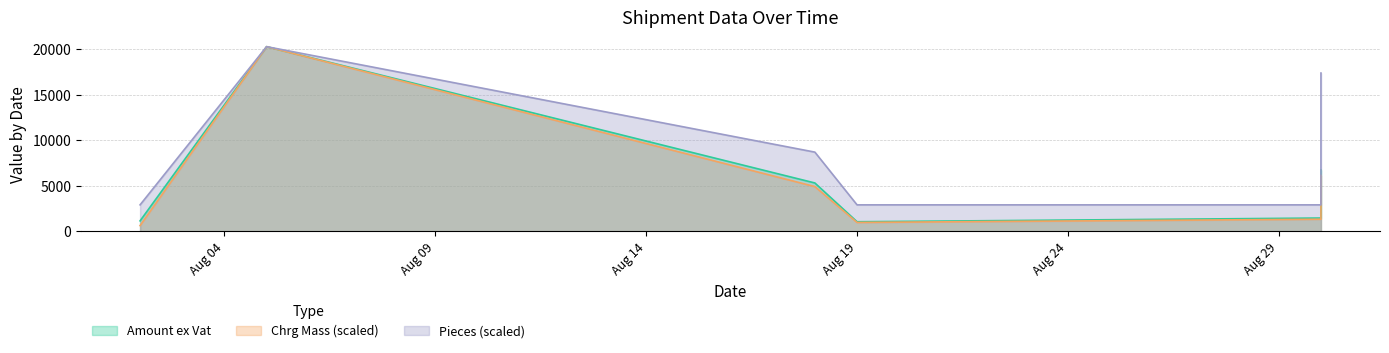

What is the value of the Pieces point at the 3rd from the left?

8693.7